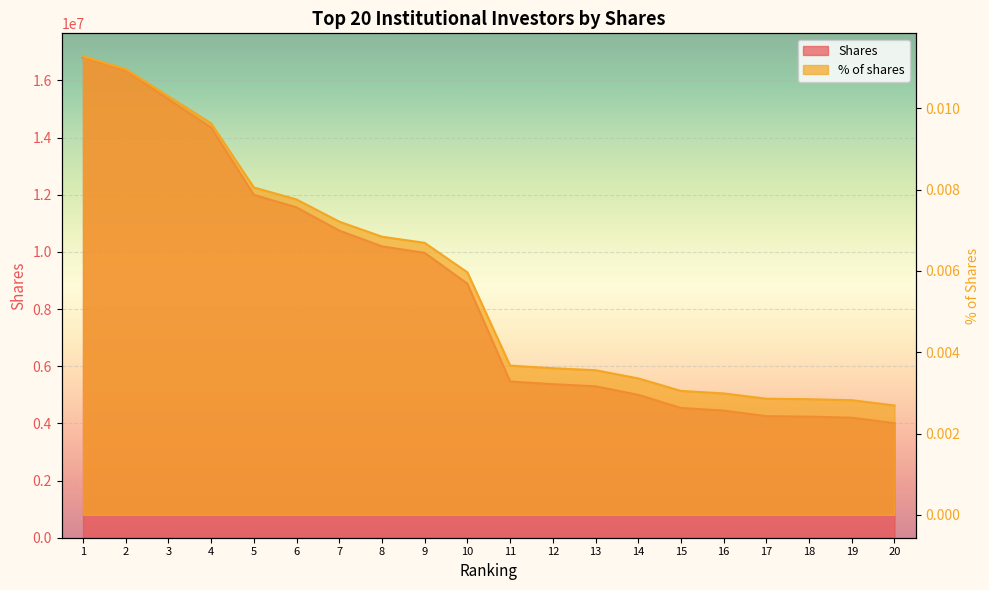

True or false: % of shares has more than 1 interior local peaks.

False